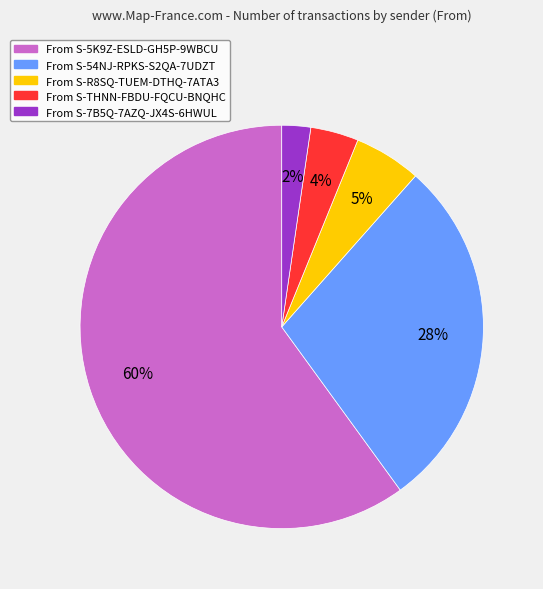

How many segments does this pie chart have?

5